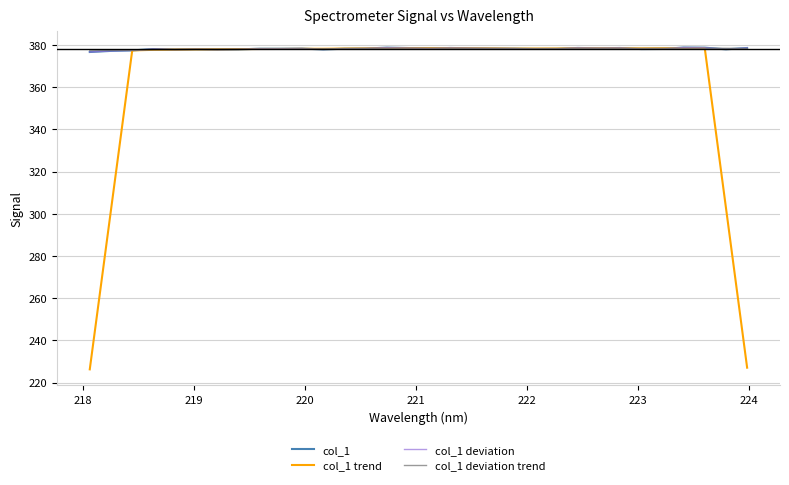

Does the chart have visible grid lines?

Yes